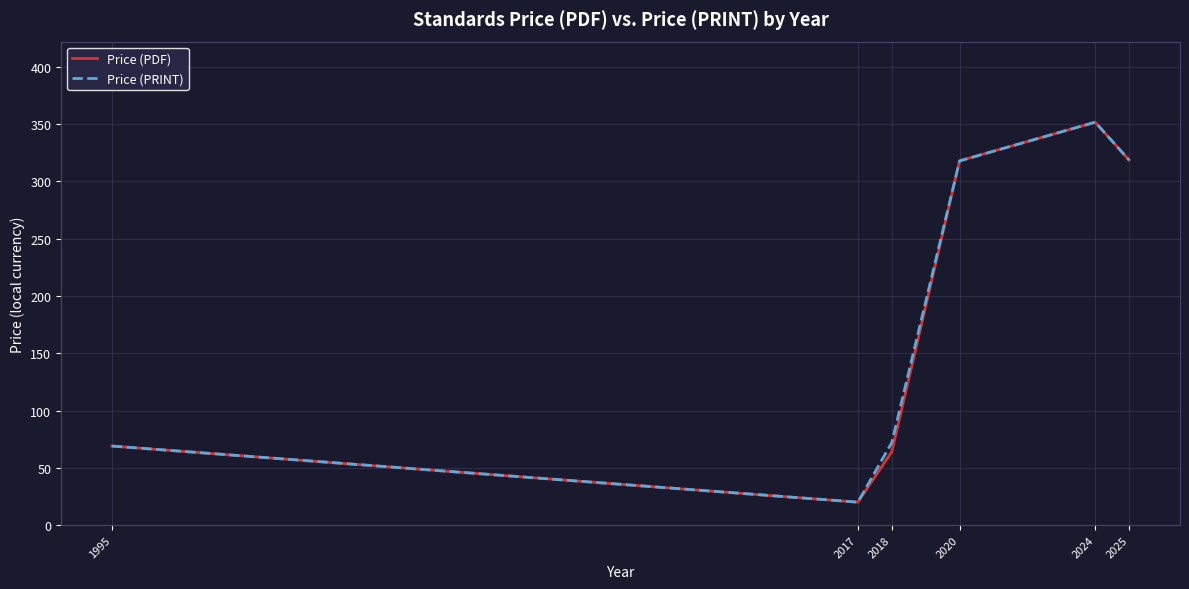

What is the highest value of the Price (PRINT) series?

351.8